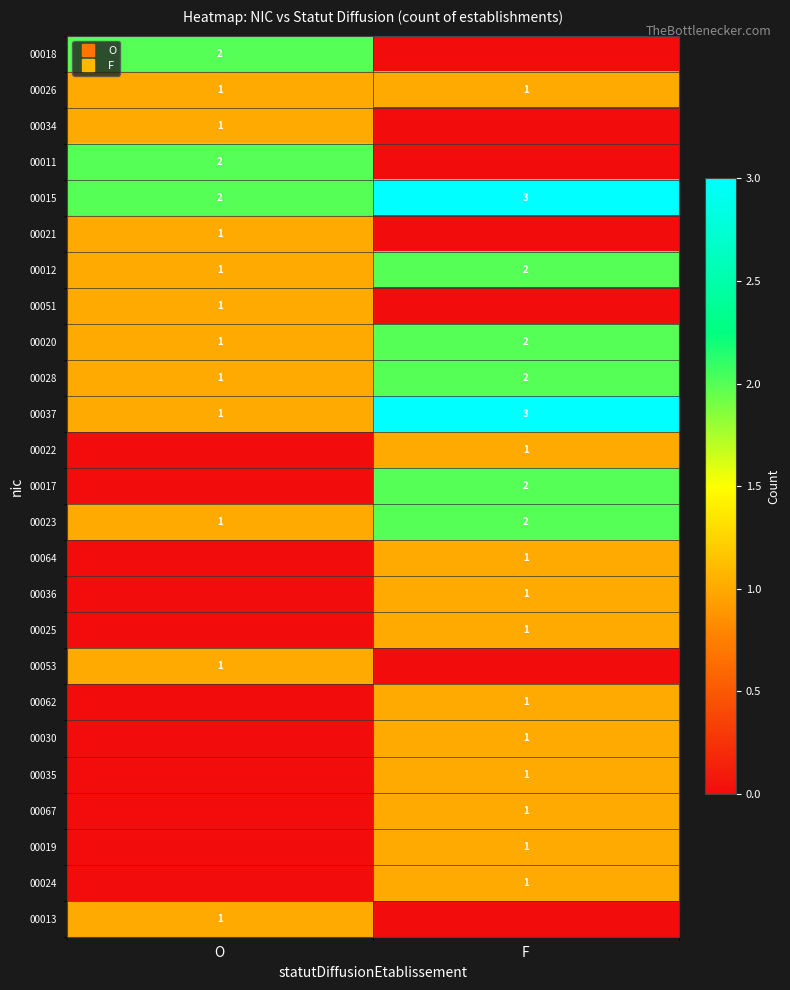

Between F and O, which is larger?

O